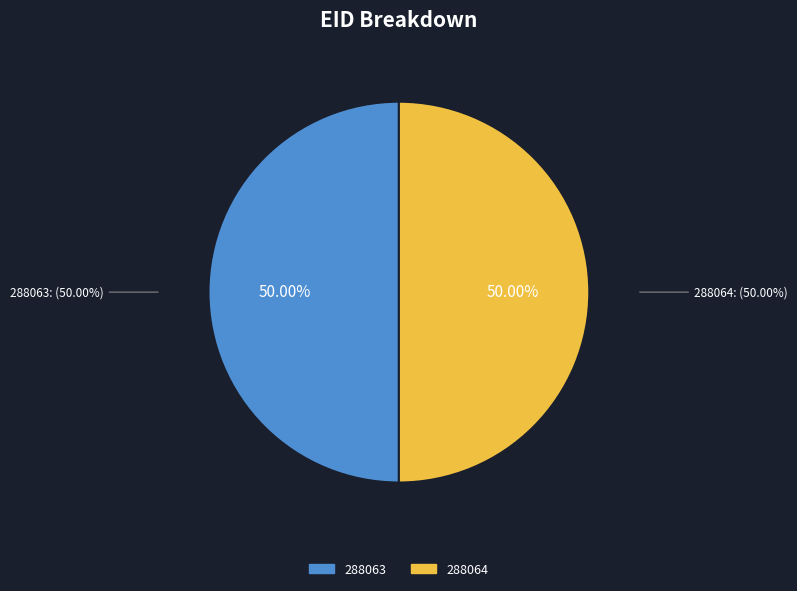

To the nearest percent, what is the average slice percentage?

50%